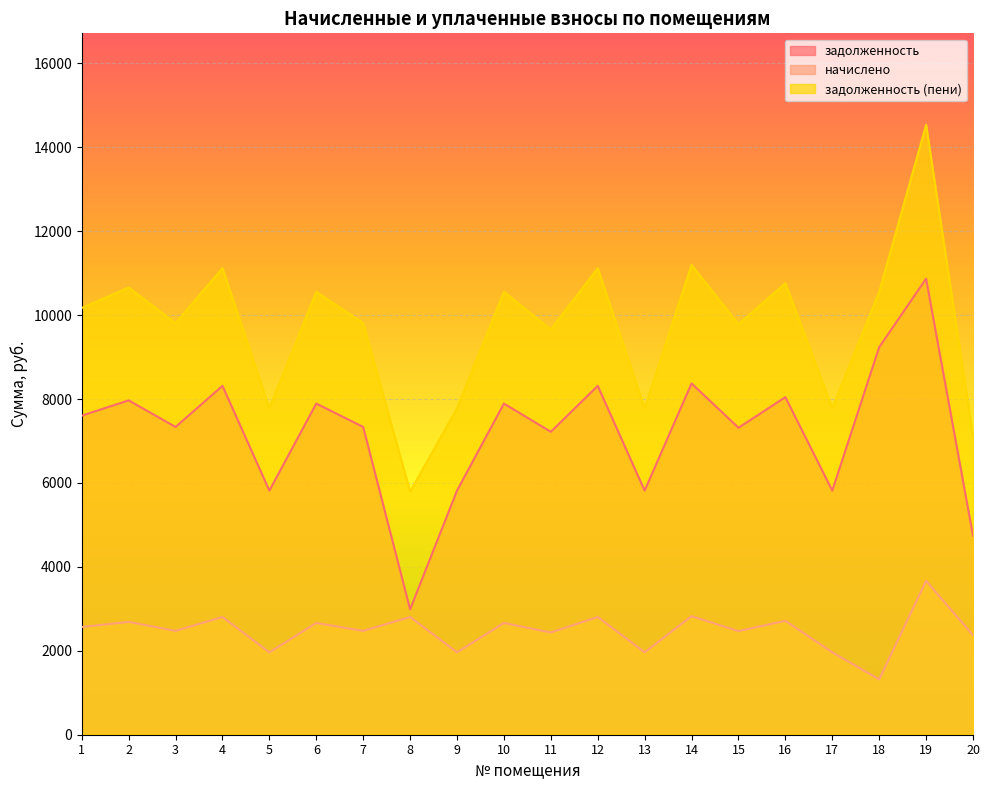

What is the value of the задолженность (пени) point at the 10th from the left?

10554.5